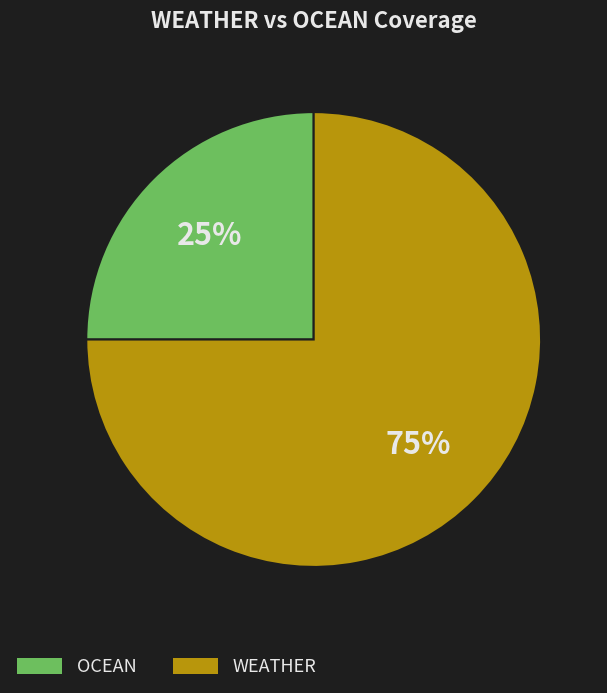

To the nearest percent, what is the difference between the largest and smallest slice percentages?

50%